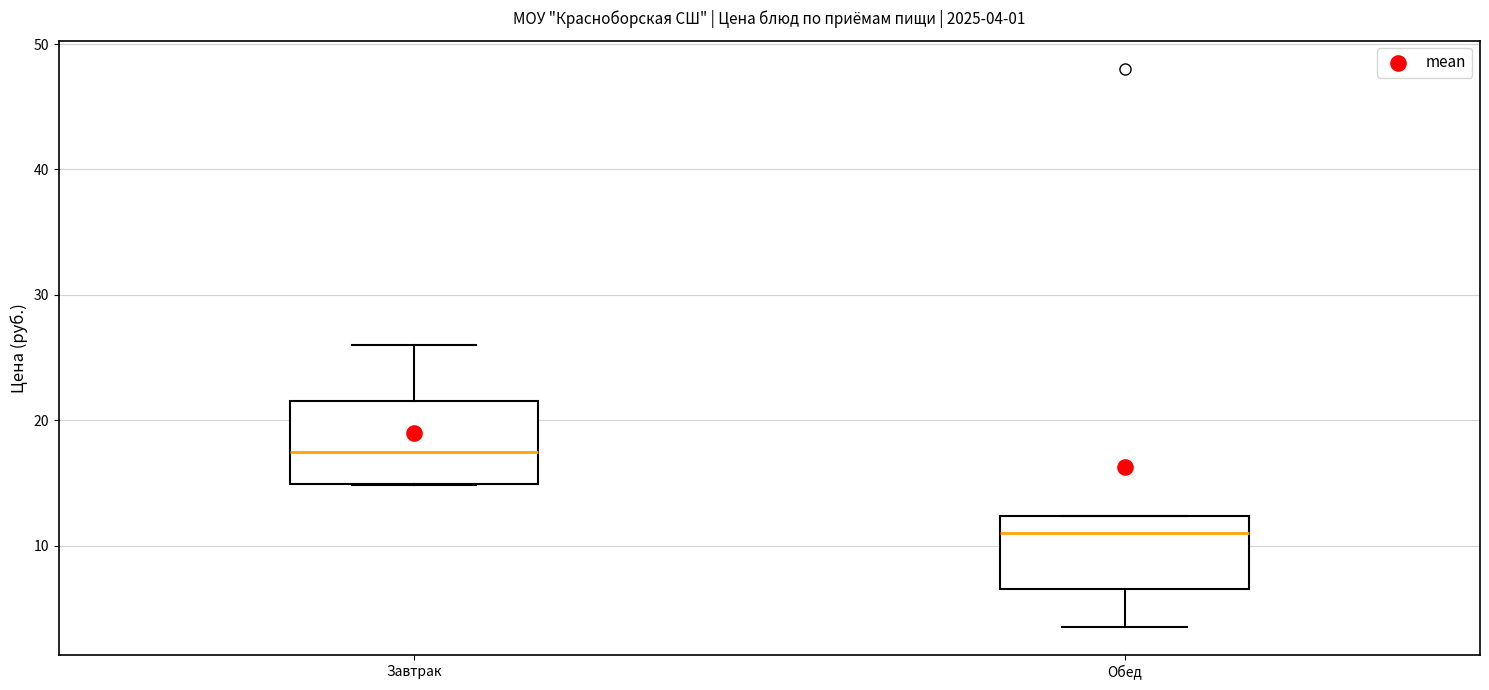

Which box's median line is the highest?

Завтрак